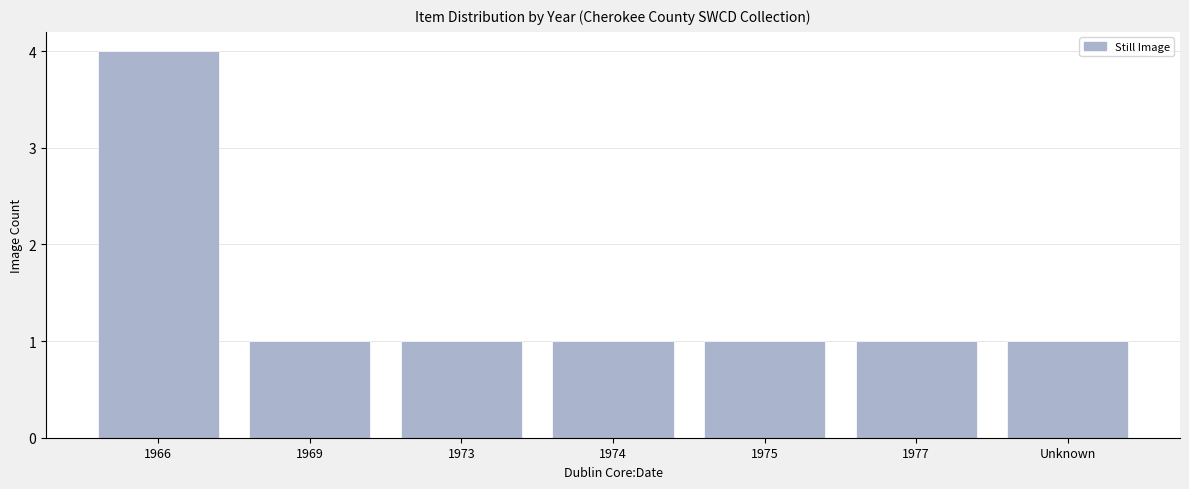

How many data points does each series have?

7